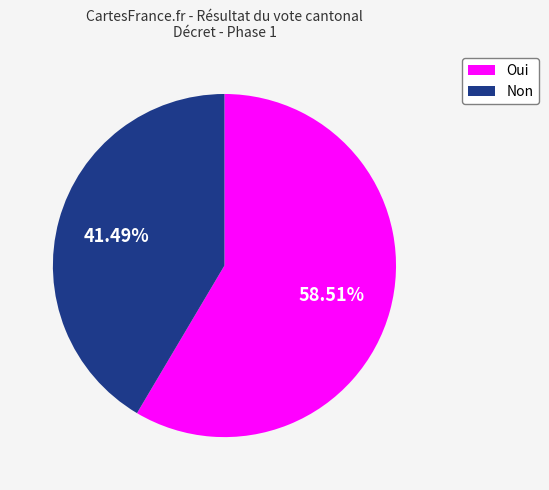

What portion of the pie excludes Oui?

41.5%